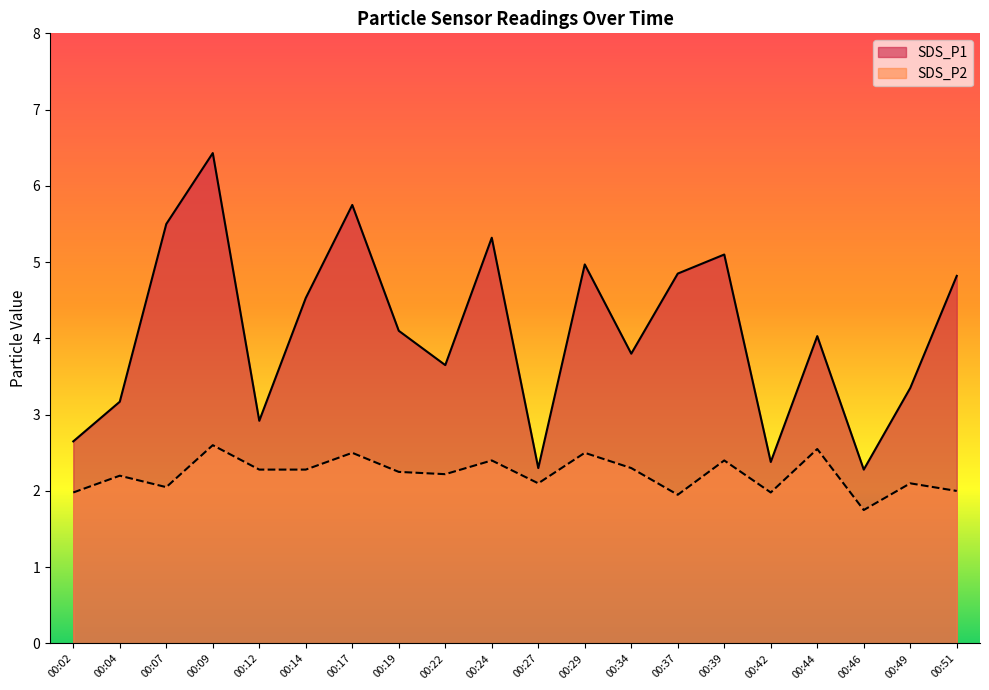

True or false: SDS_P1 and SDS_P2 intersect in this chart.

False